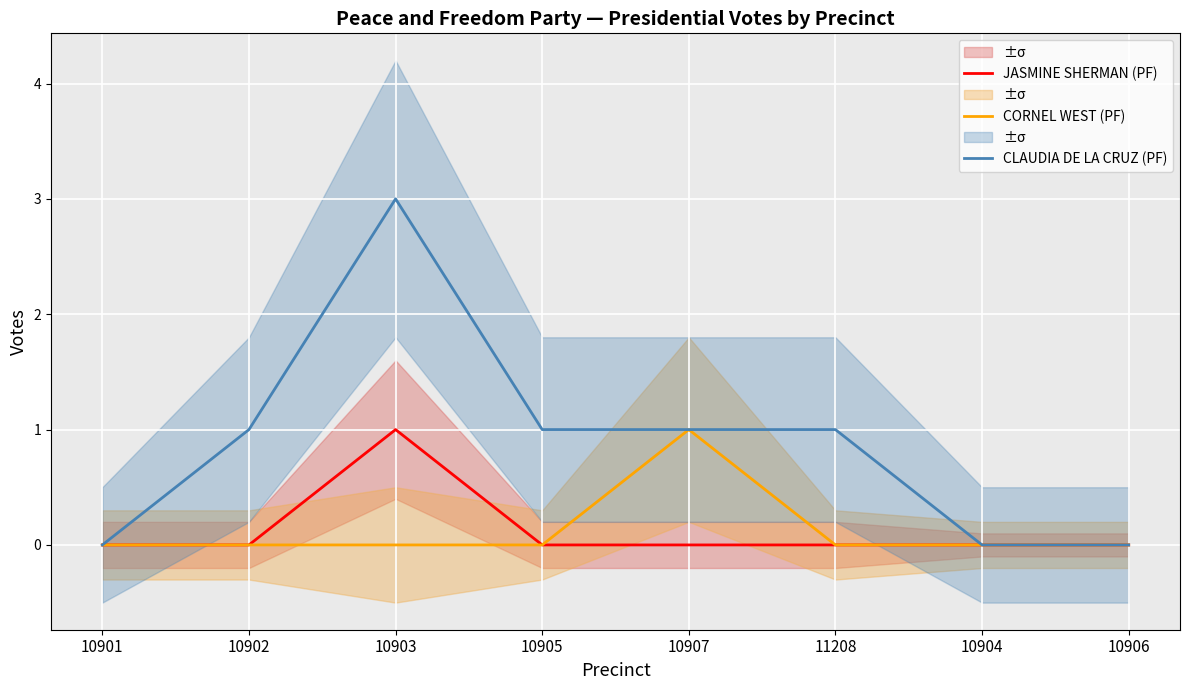

How many data points does each series have?

8